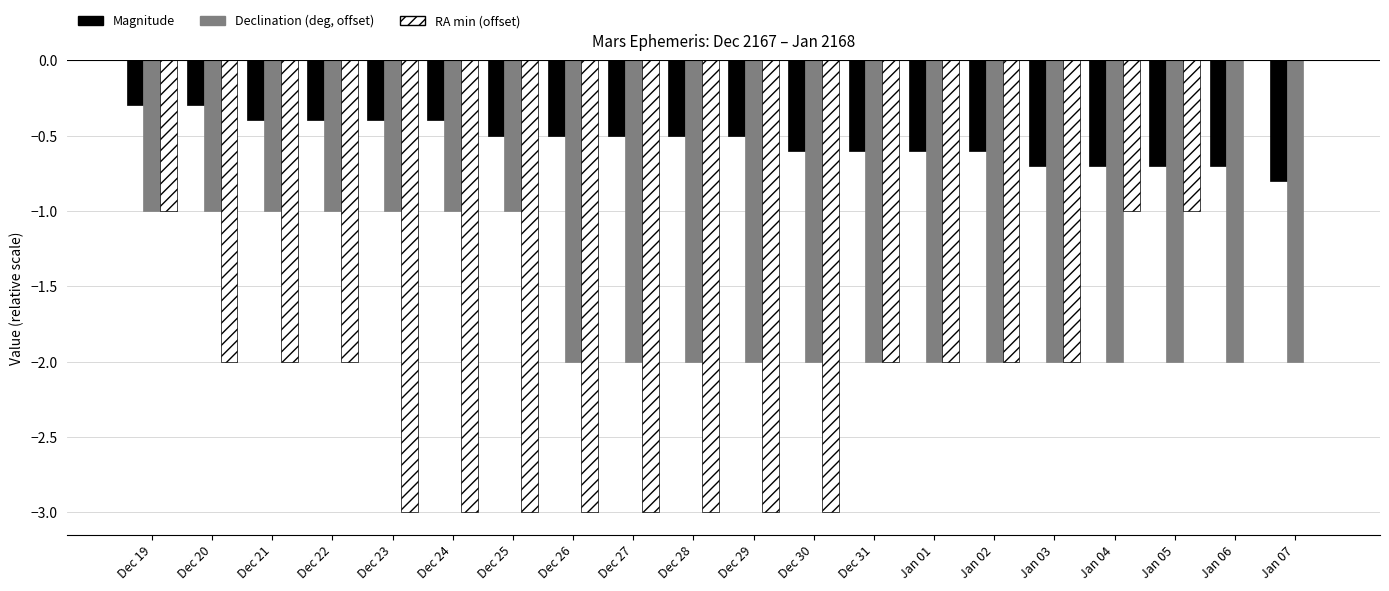

Between Jan 01 and Jan 06, which series saw the biggest shift?

RA min (offset)